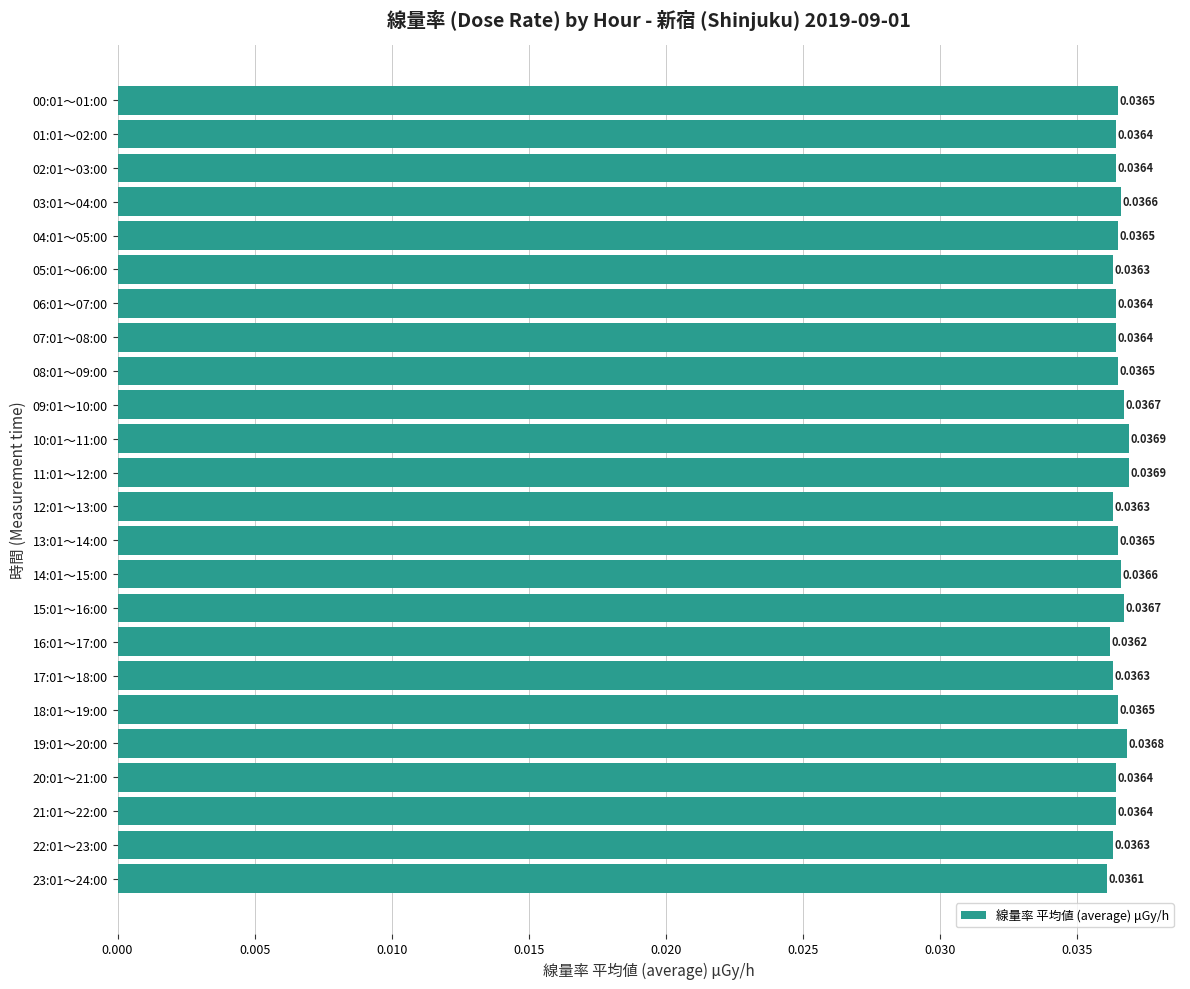

How many categories are shown in the chart?

24